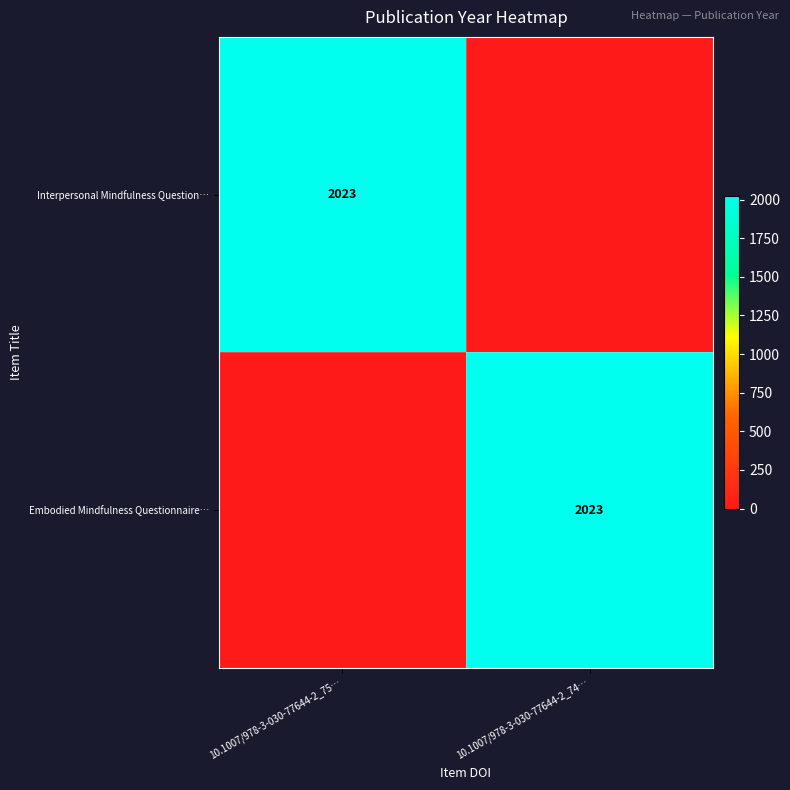

The value of Embodied Mindfulness Questionnaire… at 10.1007/978-3-030-77644-2_74… is 2023. True or false?

True